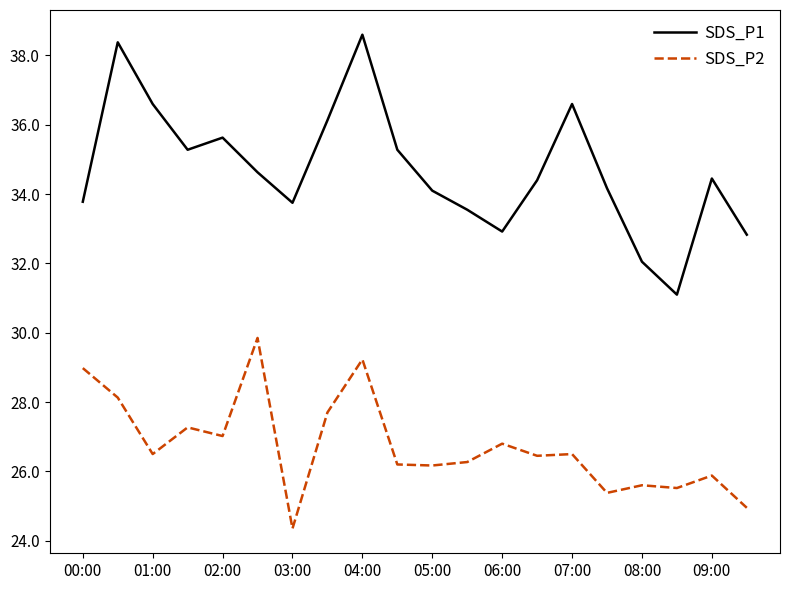

Is this an area chart (filled region under the line)?

No